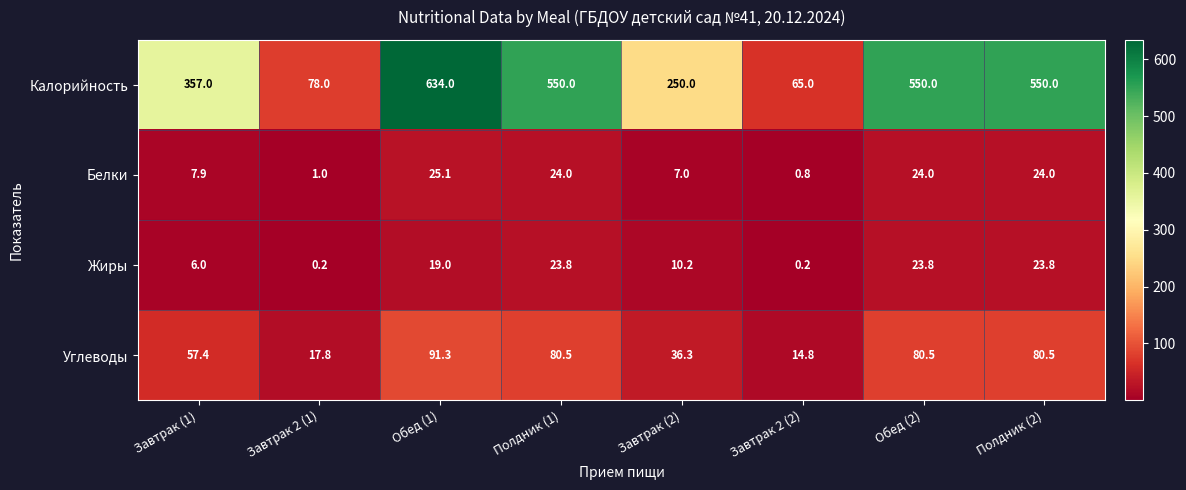

How many data points does each series have?

8